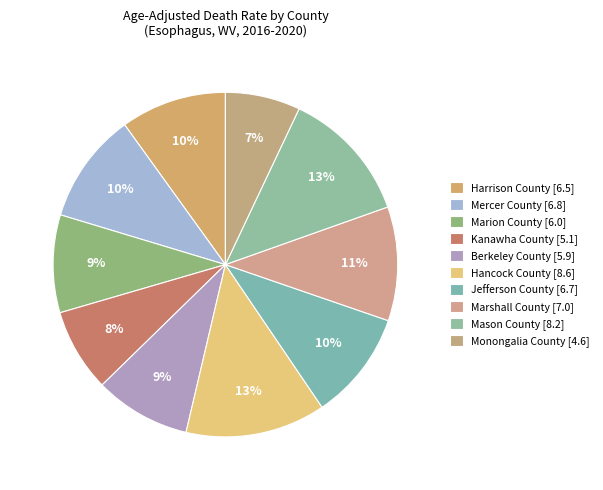

Is there any slice that represents more than half of the pie?

No